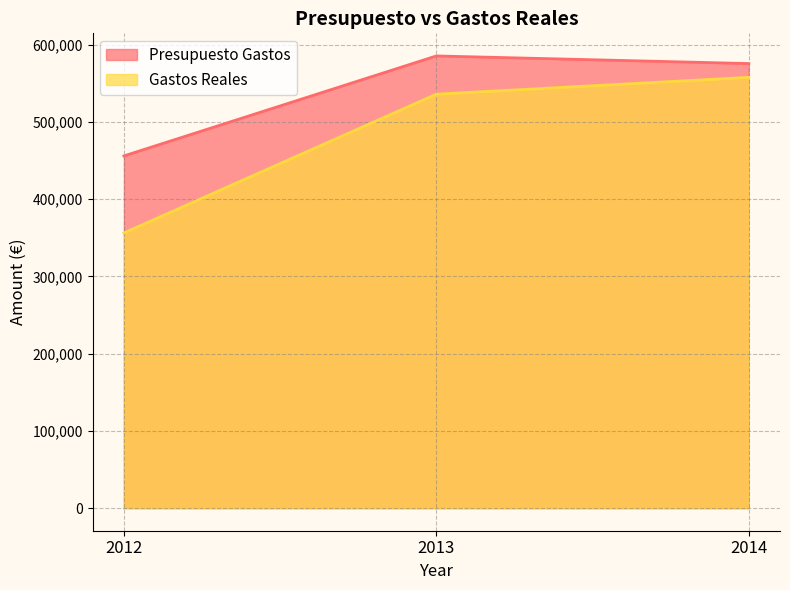

How many data points in Presupuesto Gastos are less than 575402?

1